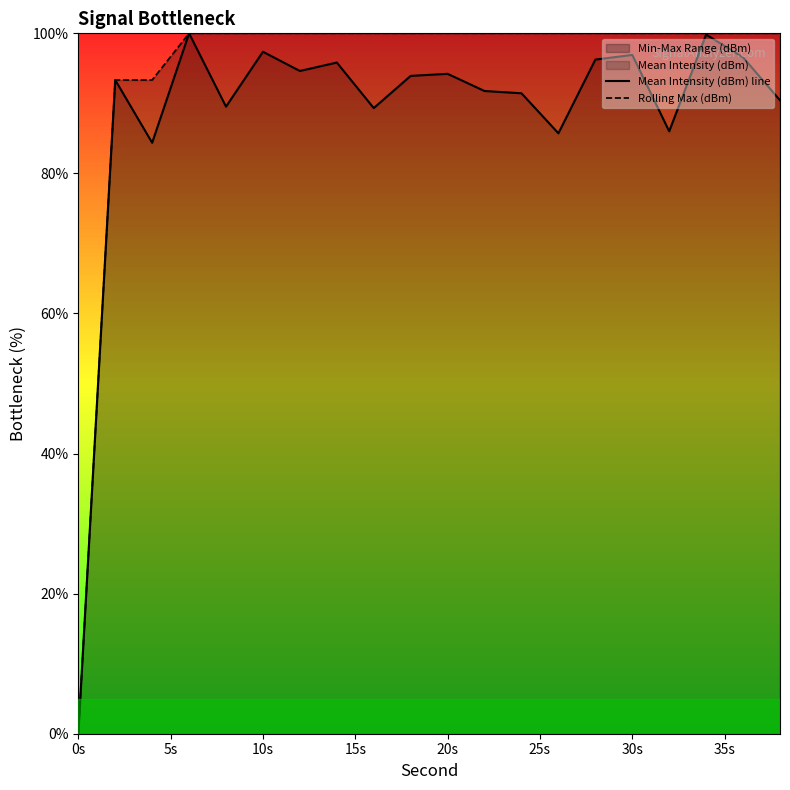

True or false: Rolling Max (dBm) has more than 0 points higher than both neighbors.

False